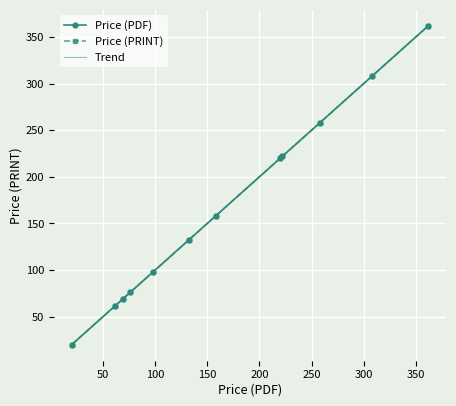

Which label corresponds to the largest value in the chart?

362.0